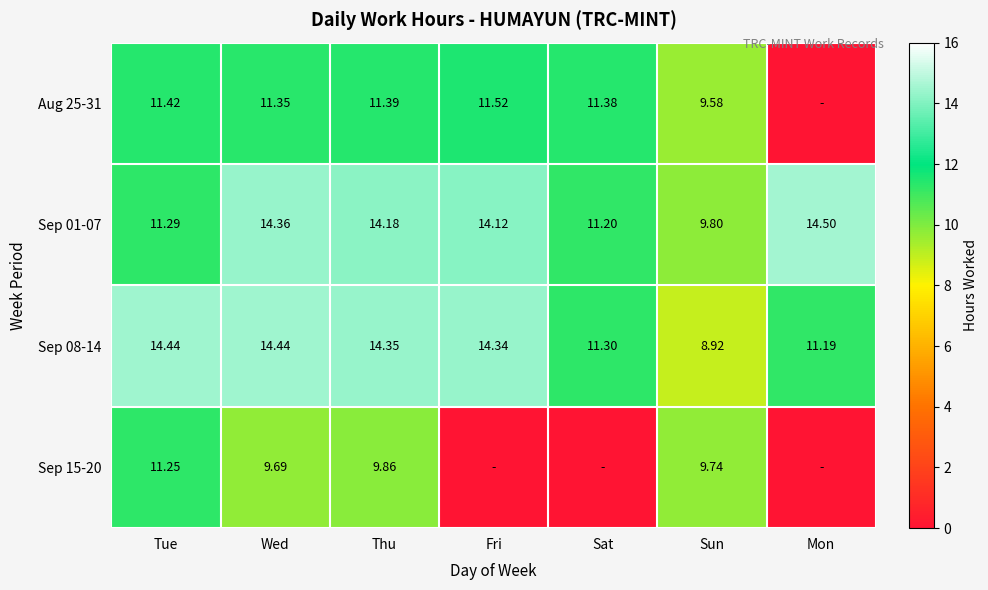

List the labels in order of Sep 01-07 value, largest first.

Mon, Wed, Thu, Fri, Tue, Sat, Sun